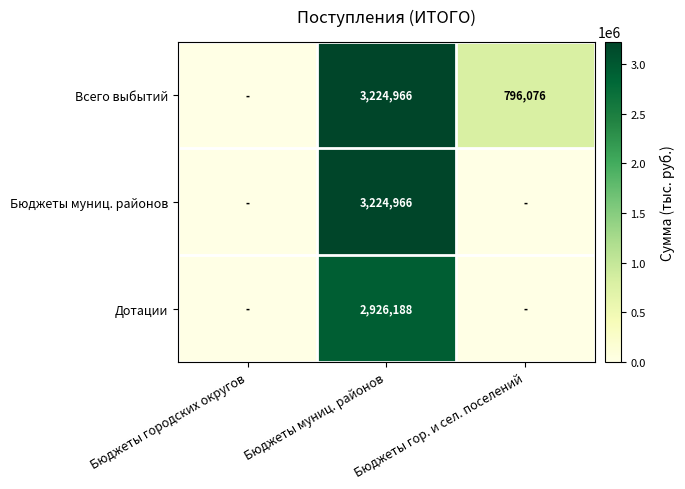

At which category is the sum across all series the highest?

Бюджеты муниц. районов